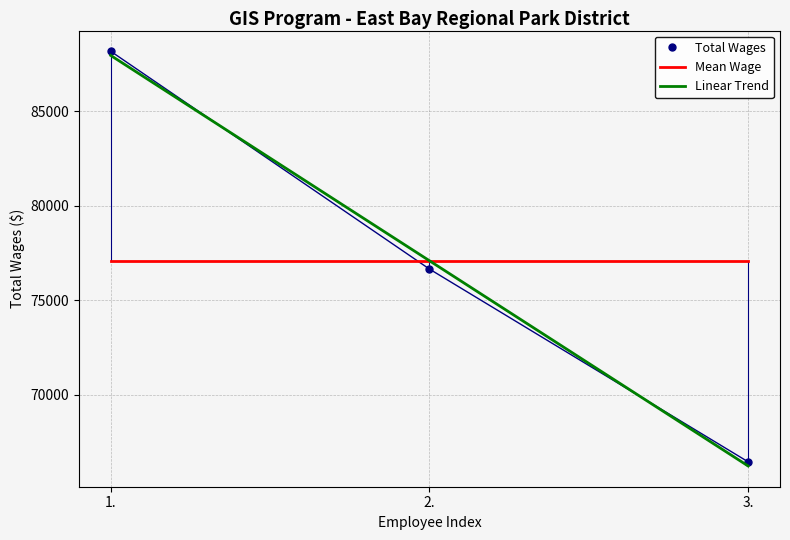

What is the approximate value of Linear Trend at 2.?

77085.0